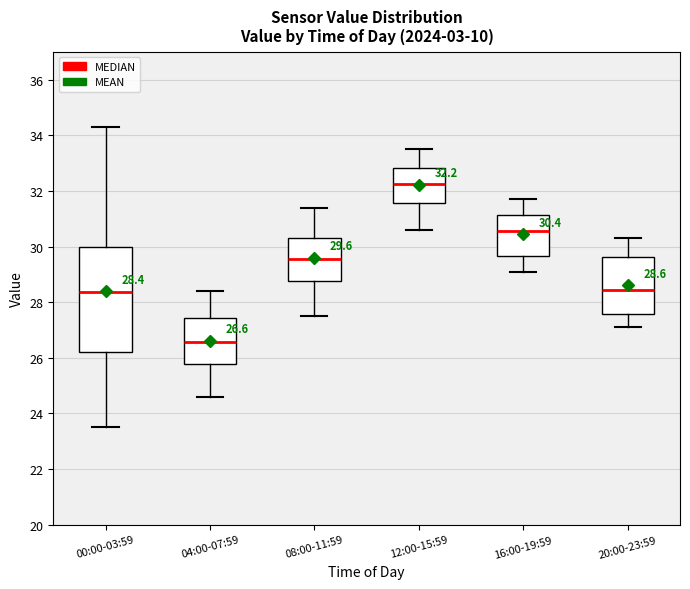

Which box has the lowest median line?

04:00-07:59